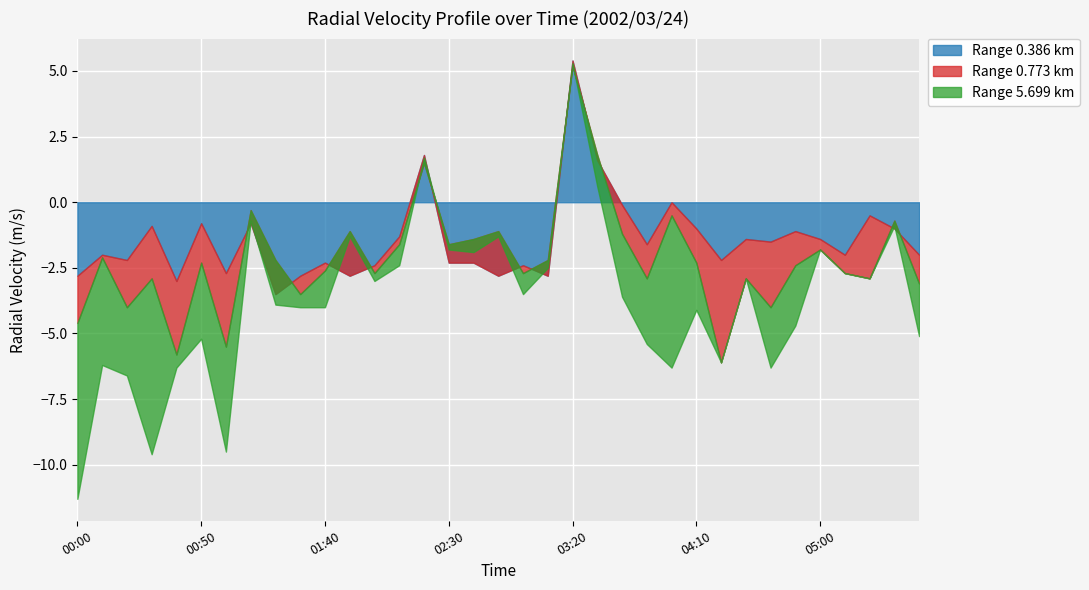

Is the value of 0.773 at 05:00 greater than the value of 0.386 at 04:40?

Yes